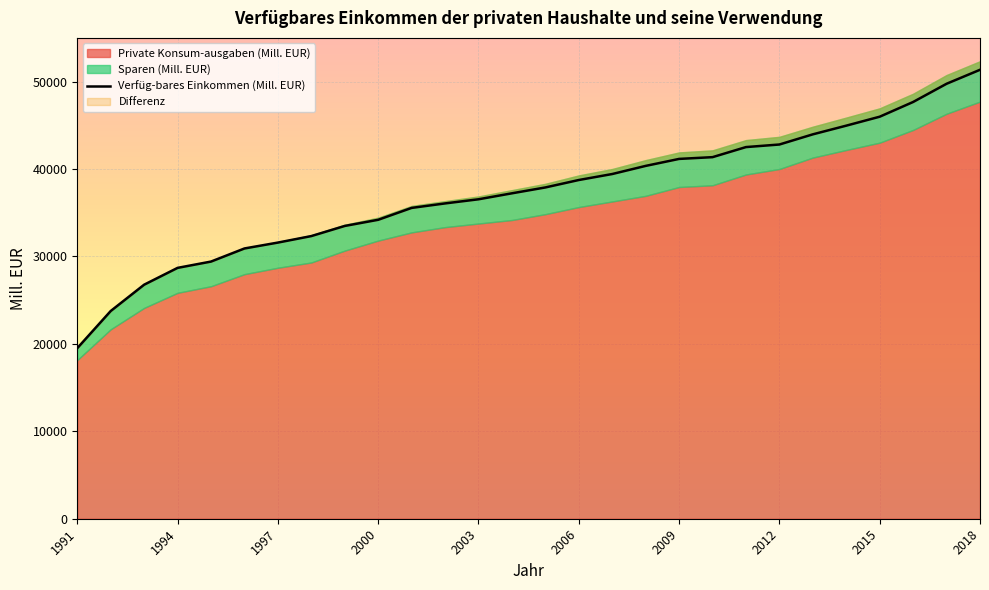

Where is Private Konsum-ausgaben (Mill. EUR) nearest to the value 32932?

2001